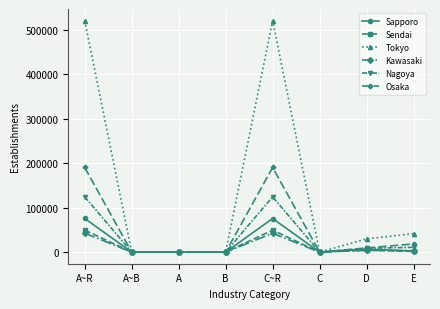

How many data points does each series have?

8